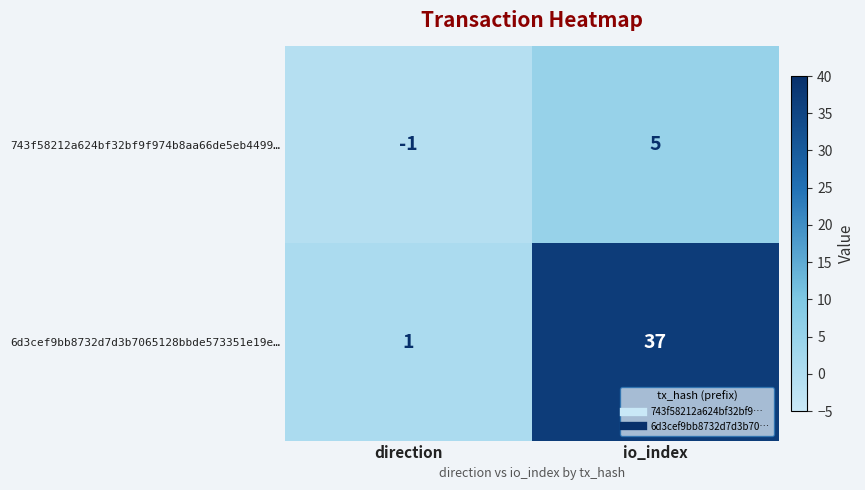

True or false: 743f58212a624bf32bf9f974b8aa66de5eb4499… has a value of -2 at direction.

False